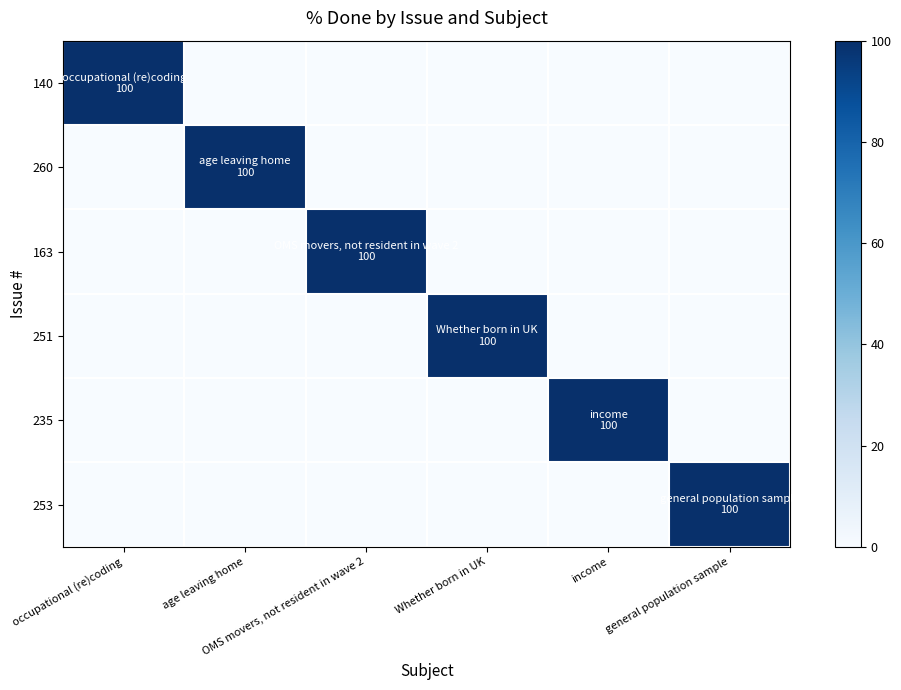

Reading right to left, extract all data points from this chart.

140: general population sample=0	income=0	Whether born in UK=0	OMS movers, not resident in wave 2=0	age leaving home=0	occupational (re)coding=100
260: general population sample=0	income=0	Whether born in UK=0	OMS movers, not resident in wave 2=0	age leaving home=100	occupational (re)coding=0
163: general population sample=0	income=0	Whether born in UK=0	OMS movers, not resident in wave 2=100	age leaving home=0	occupational (re)coding=0
251: general population sample=0	income=0	Whether born in UK=100	OMS movers, not resident in wave 2=0	age leaving home=0	occupational (re)coding=0
235: general population sample=0	income=100	Whether born in UK=0	OMS movers, not resident in wave 2=0	age leaving home=0	occupational (re)coding=0
253: general population sample=100	income=0	Whether born in UK=0	OMS movers, not resident in wave 2=0	age leaving home=0	occupational (re)coding=0